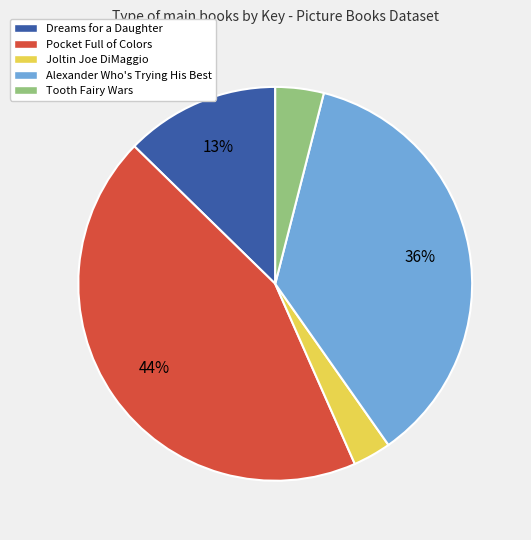

Between Joltin Joe DiMaggio and Tooth Fairy Wars, which is larger?

Tooth Fairy Wars